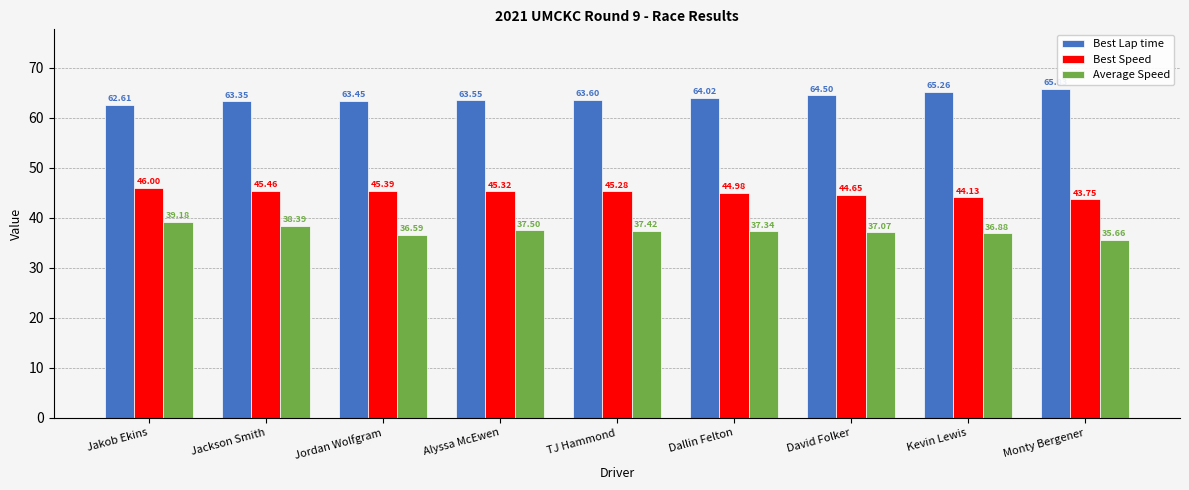

What are all the series names shown in the legend?

Best Lap time, Best Speed, Average Speed